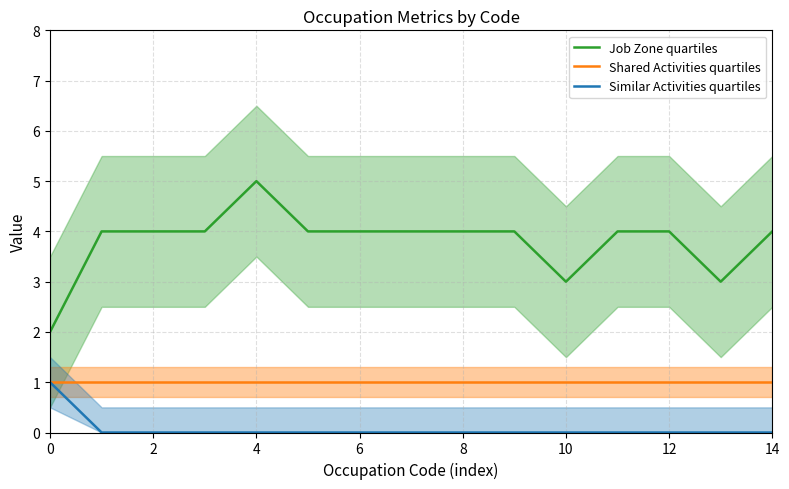

At which label does Job Zone quartiles reach its peak?

4